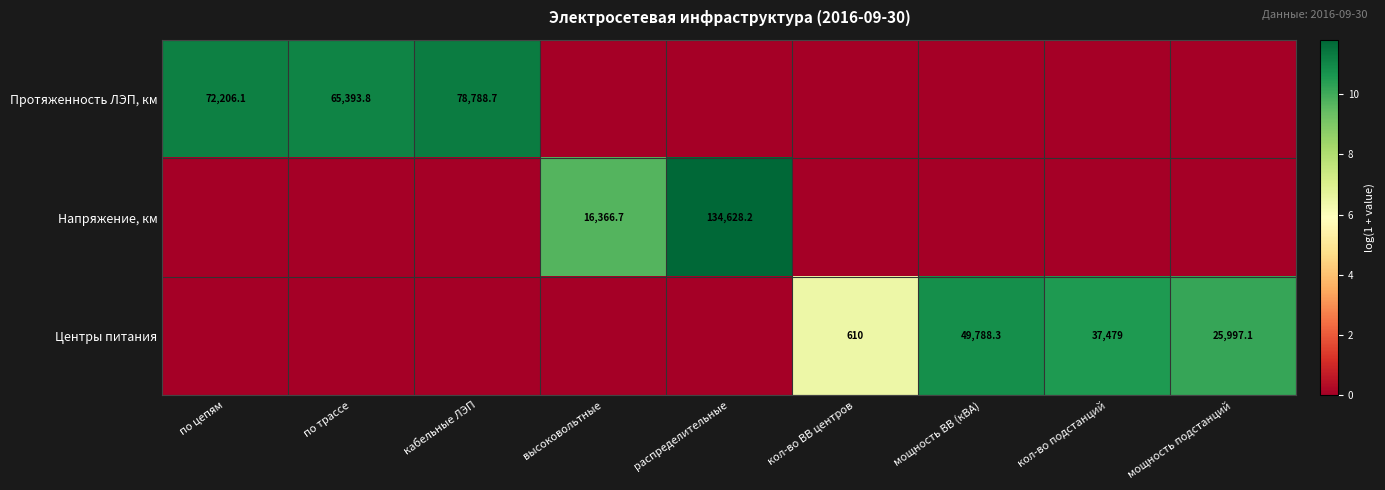

The value of Протяженность ЛЭП, км at по цепям is 72206.1. True or false?

True